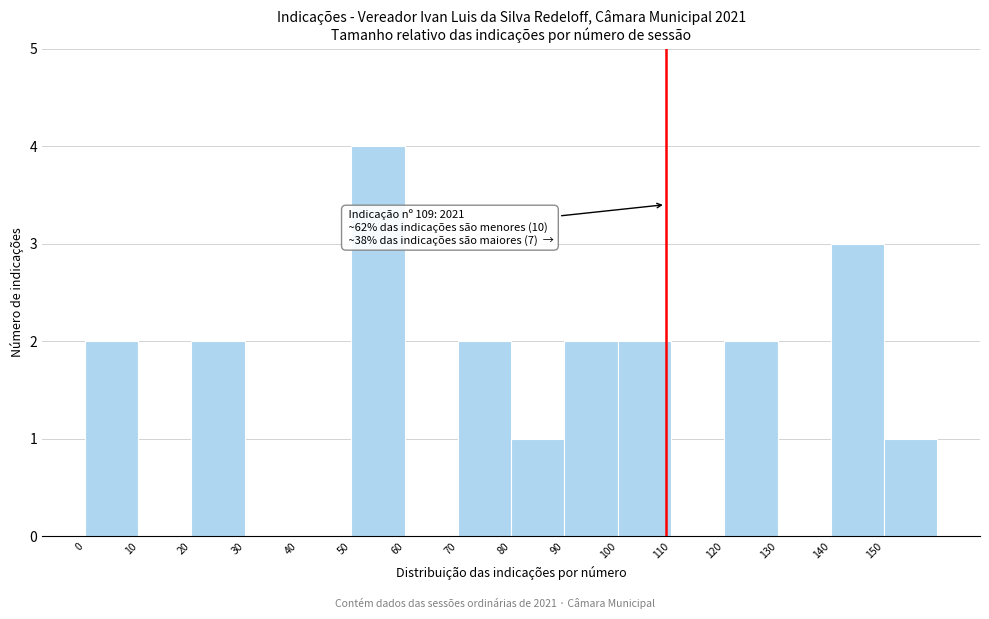

Which range on the x-axis has the tallest bar?

50 to 60